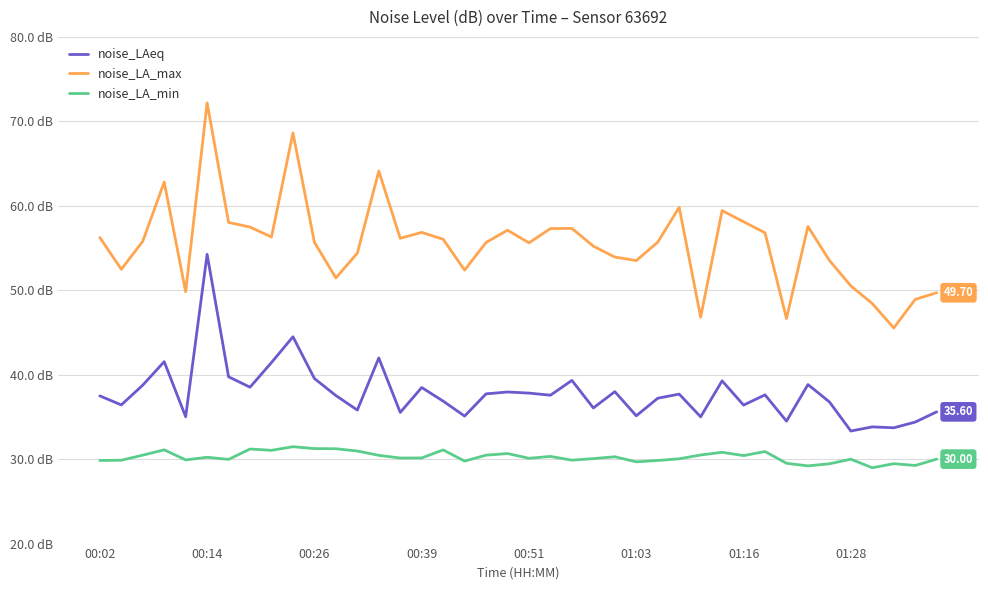

Does the chart have visible grid lines?

Yes